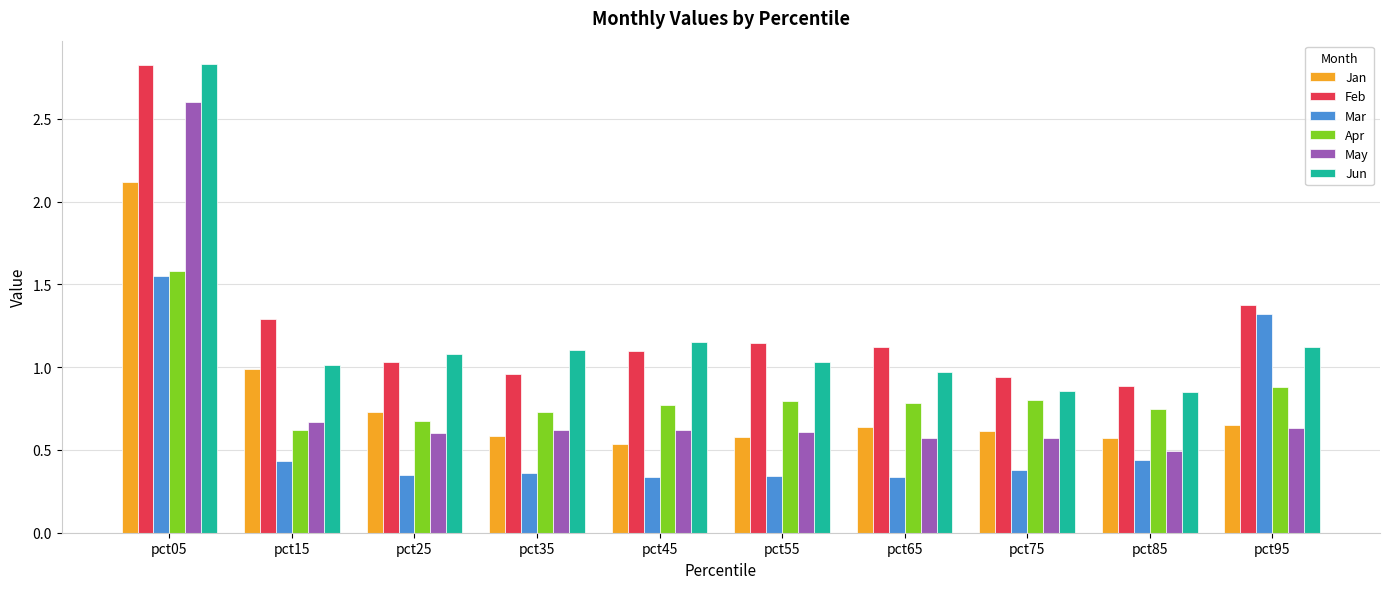

At how many categories does at least one series exceed 0?

10